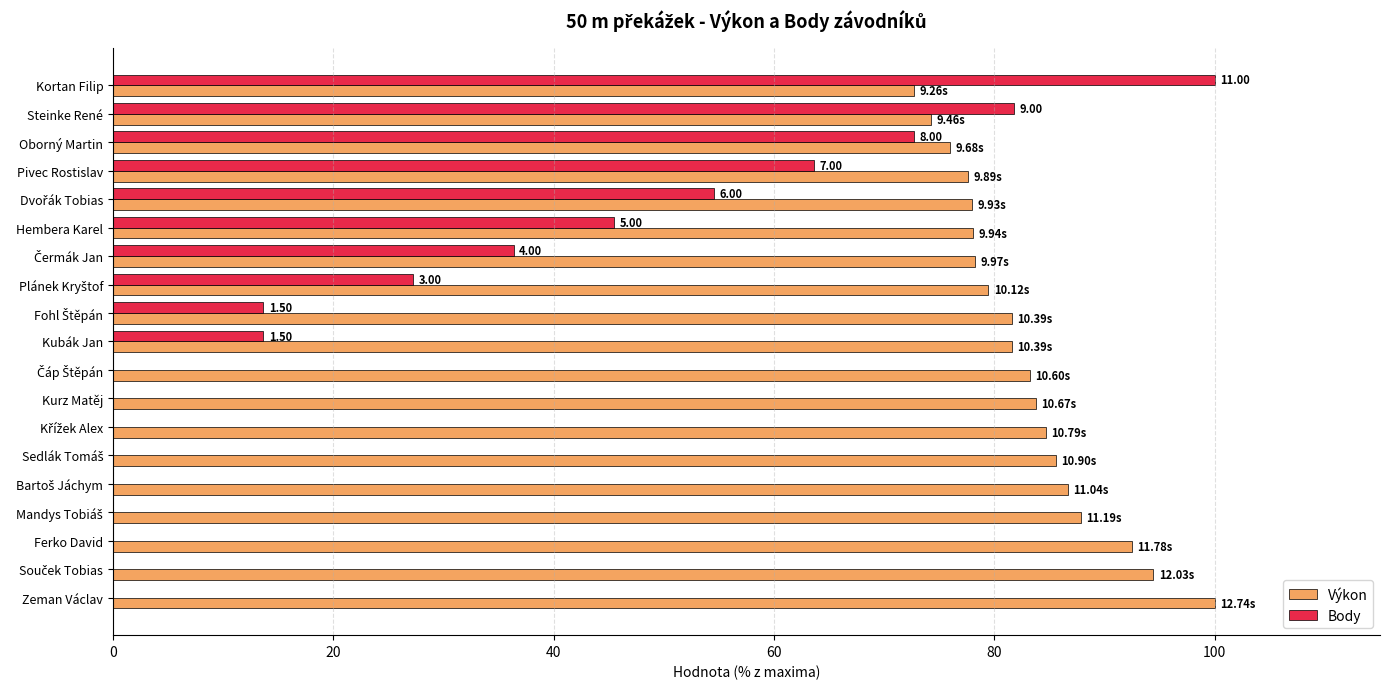

What is the sum of all Body values?

509.1